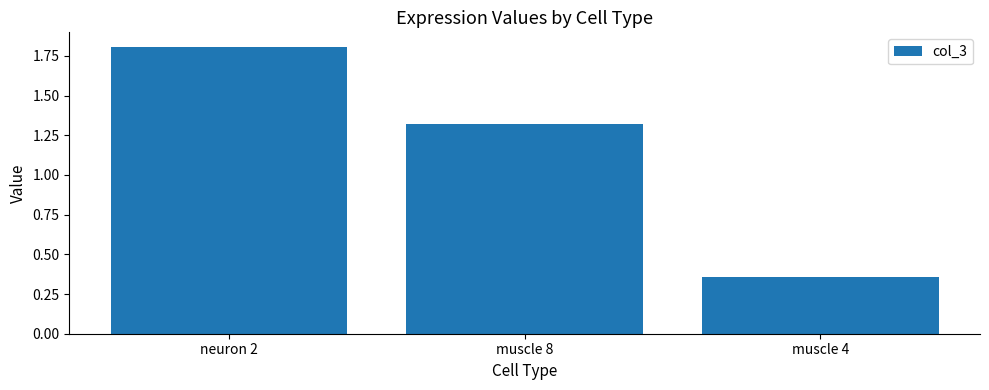

At which category does the chart reach its minimum across all series?

muscle 4